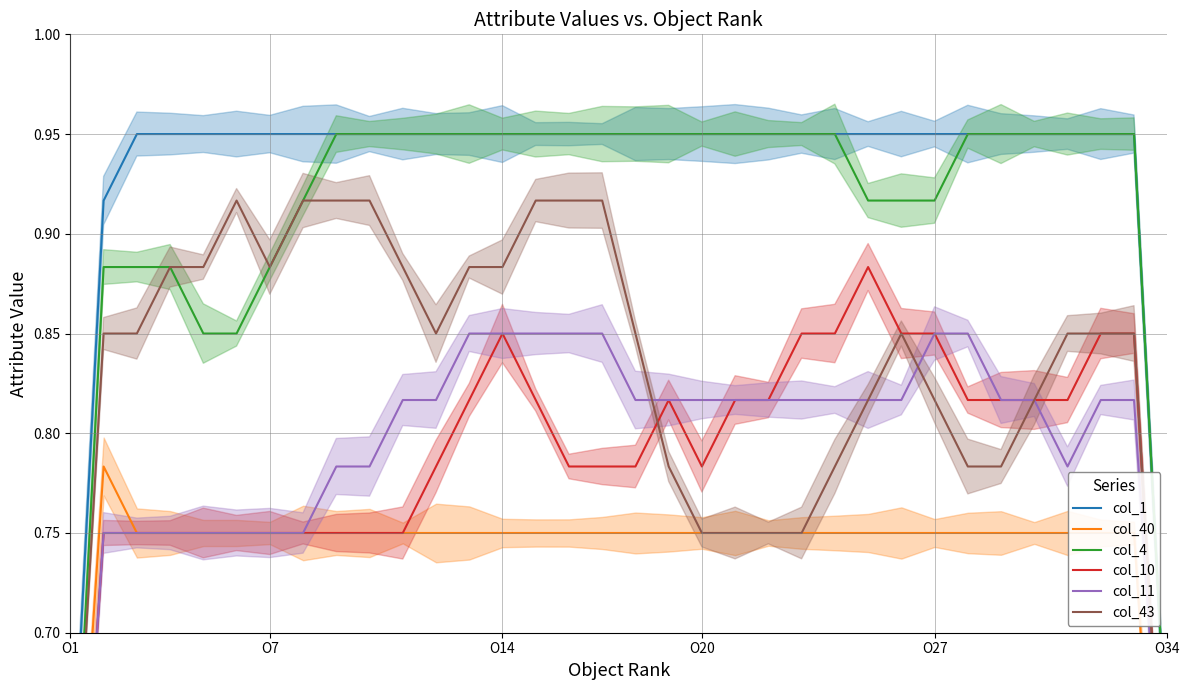

At which label is col_4 closest to 0?

O1